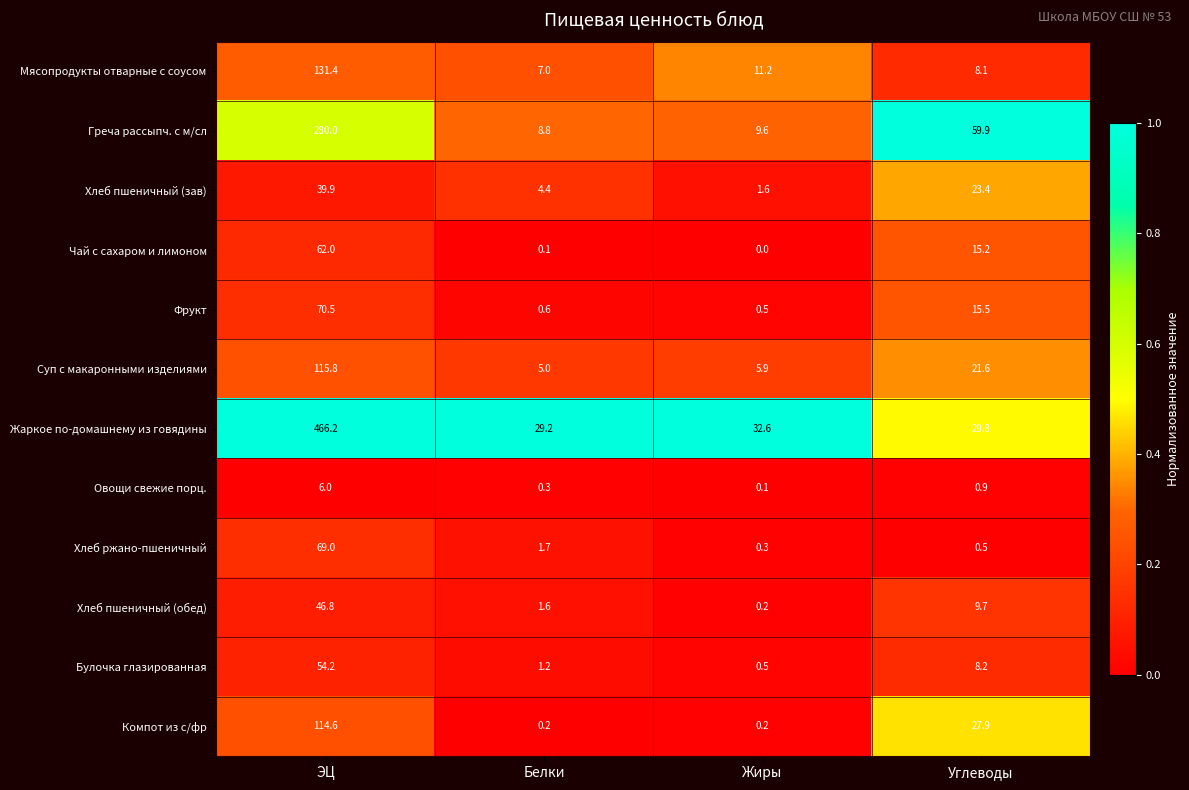

Is it true that Овощи свежие порц. equals 0.3 at Белки?

True